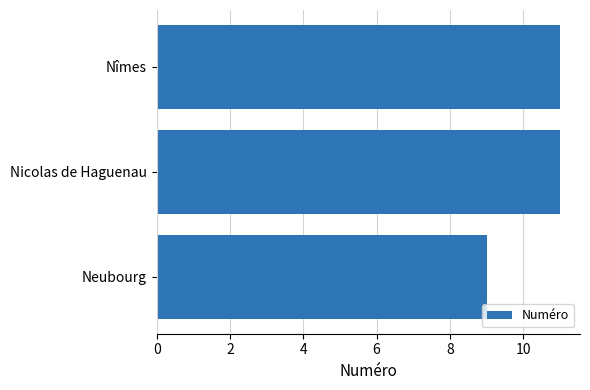

Count the values in the range 9 to 11.

3